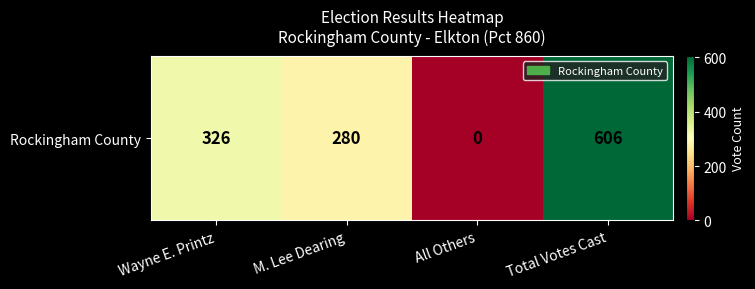

What is the sum of all values?

1212